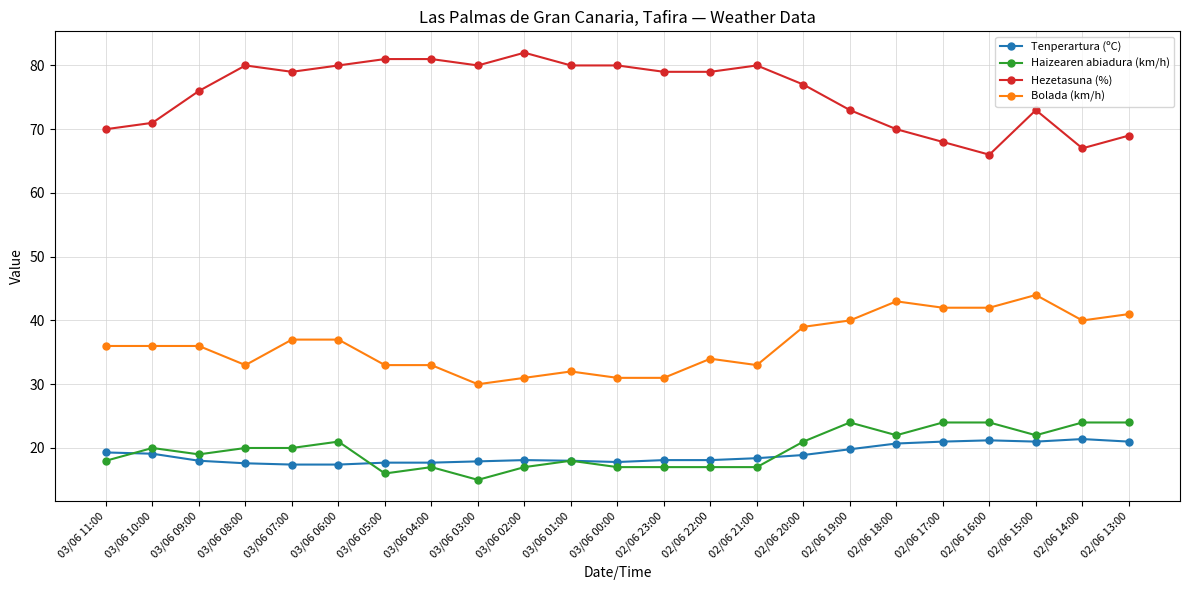

What is the highest value of the Haizearen abiadura (km/h) series?

24.0